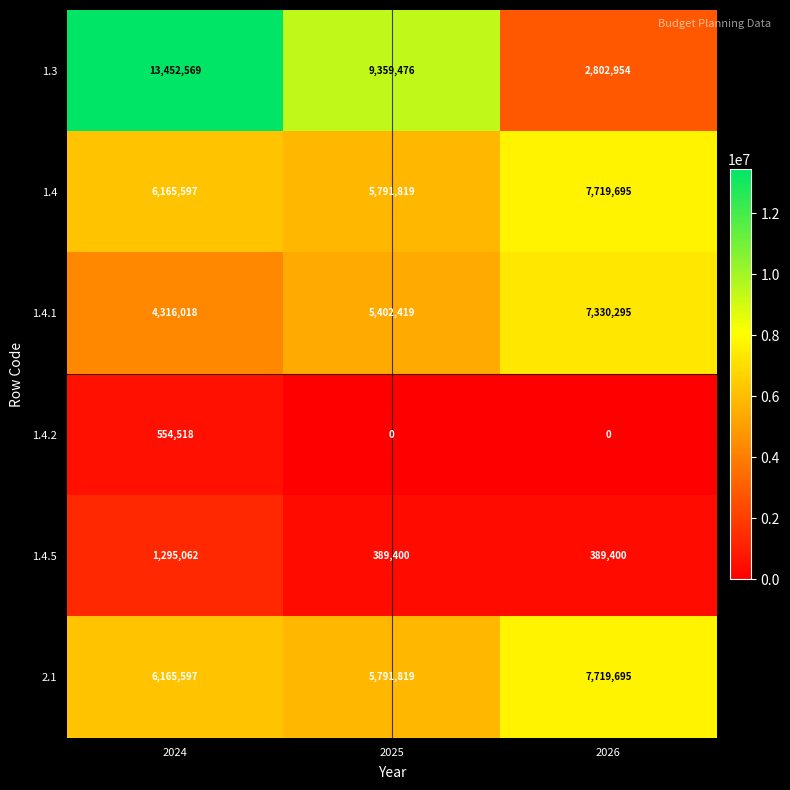

Count the number of categories in the chart.

3